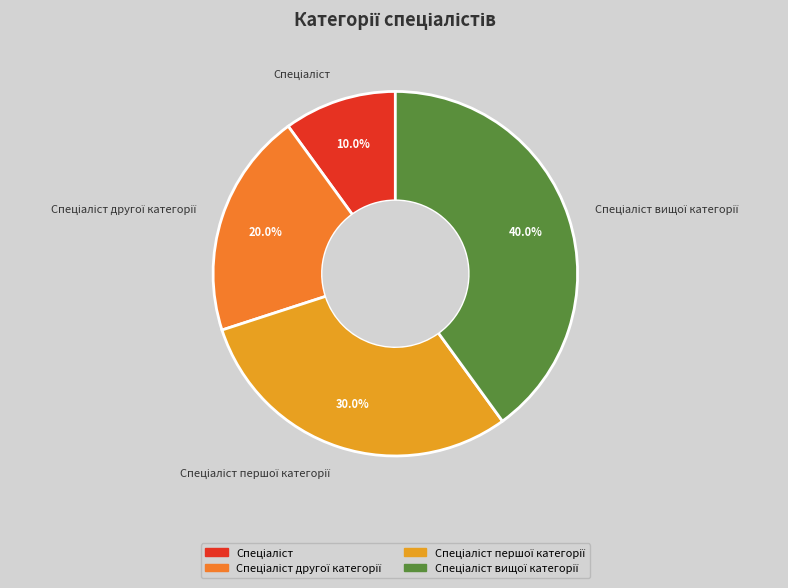

Is there any slice that represents more than half of the pie?

No